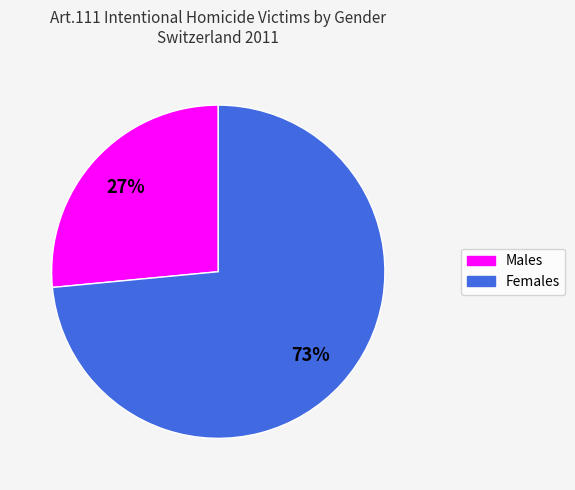

Is there any slice that represents more than half of the pie?

Yes